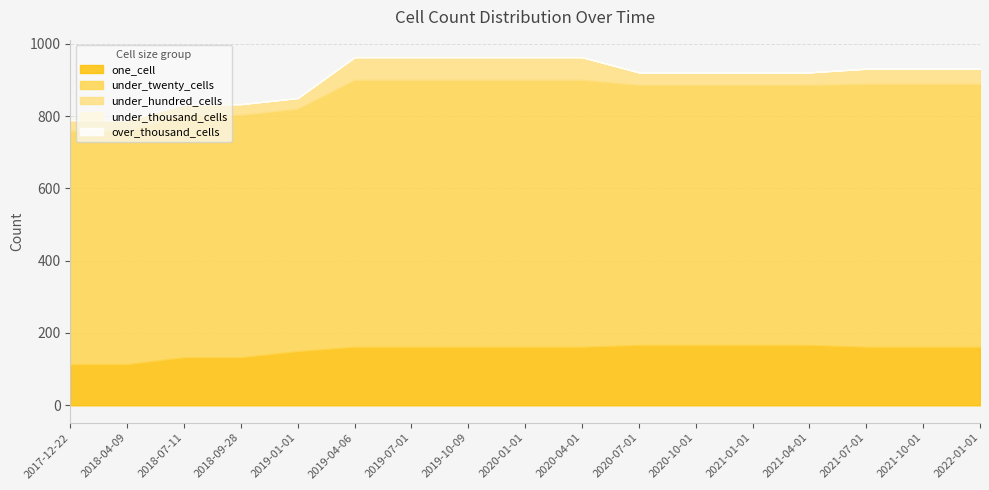

True or false: one_cell and over_thousand_cells cross at least once.

False